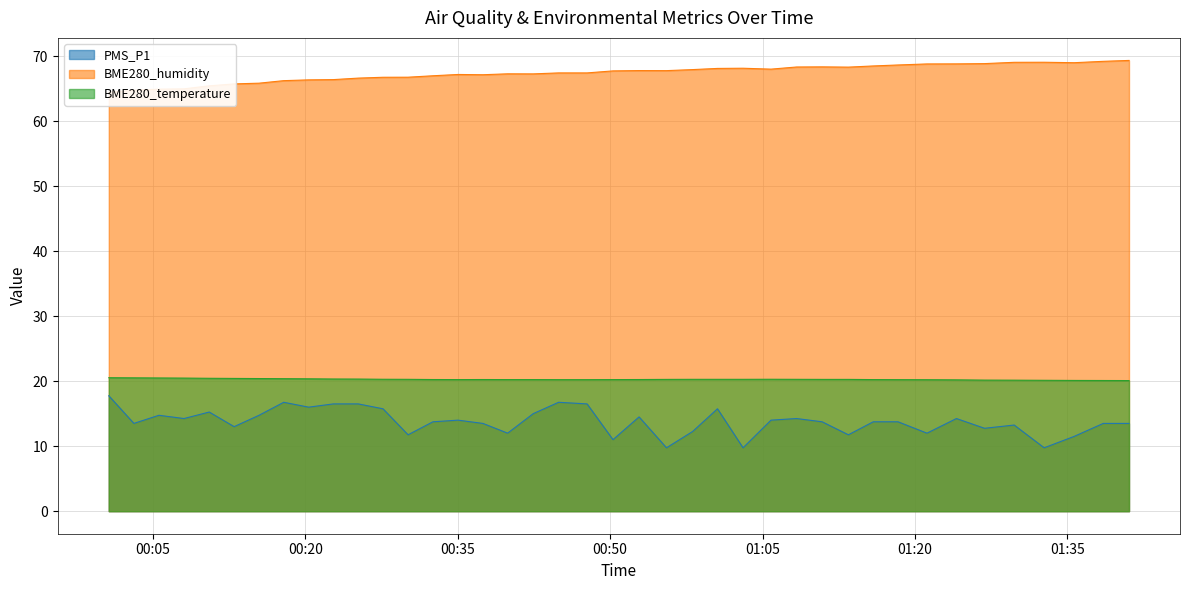

True or false: PMS_P1 has more than 2 points higher than both neighbors.

True